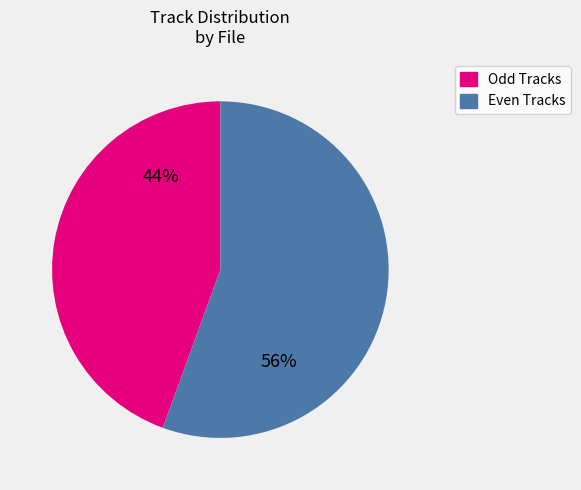

Is there any slice that represents more than half of the pie?

Yes